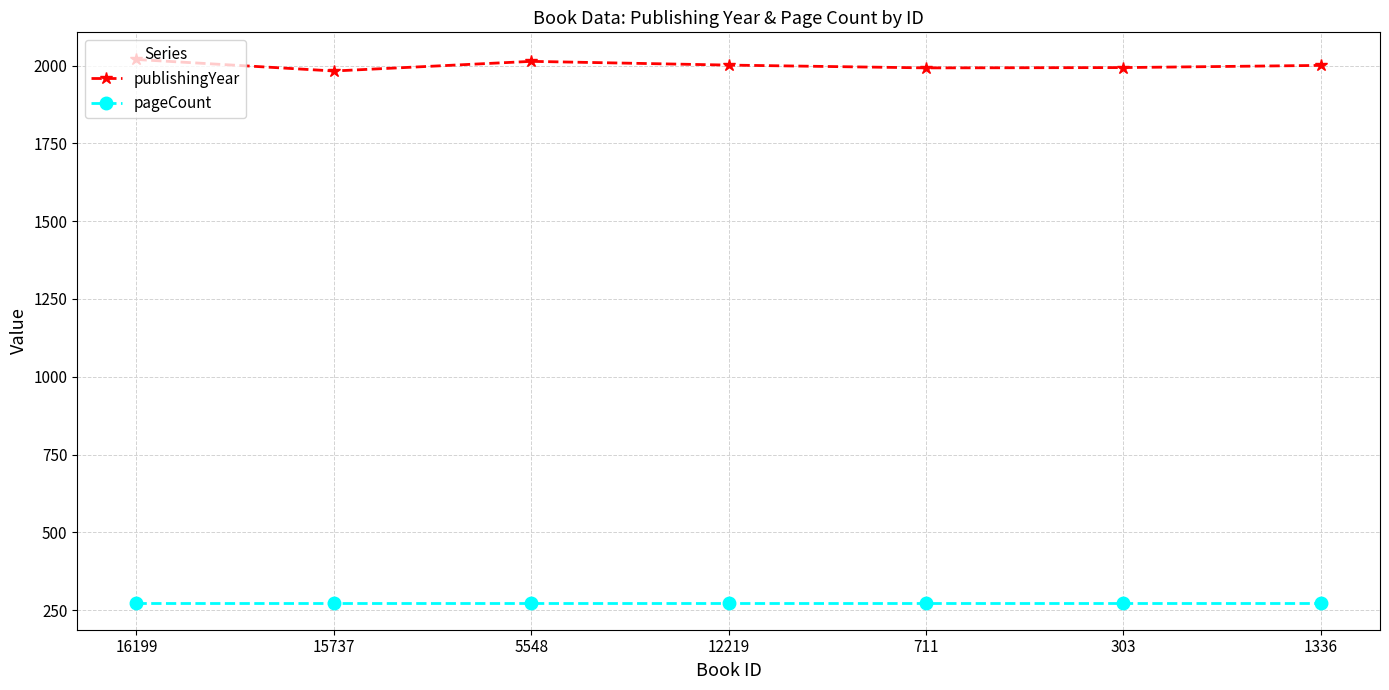

True or false: pageCount and publishingYear cross at least once.

False